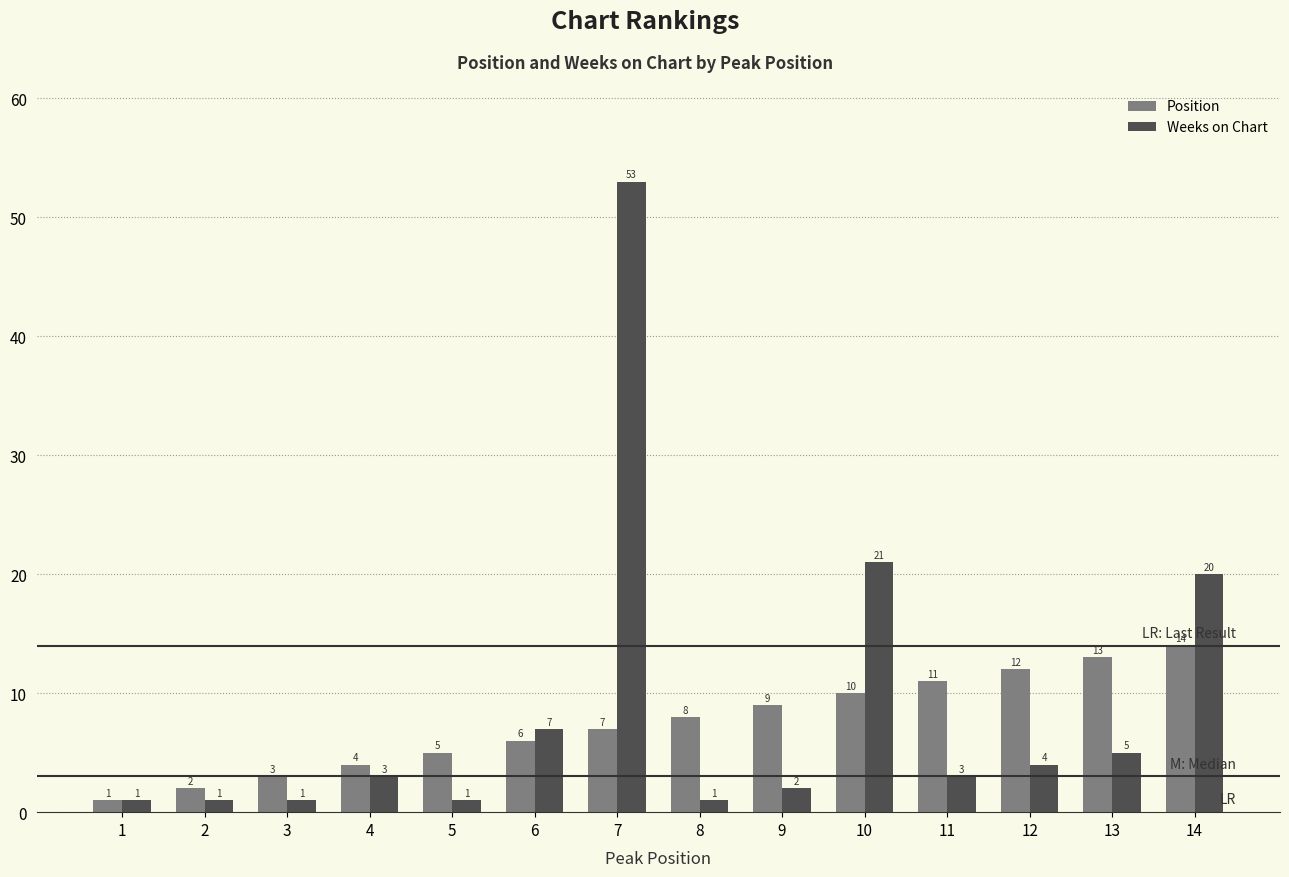

What value does the Weeks on Chart series have at 14, to the nearest 10?

20